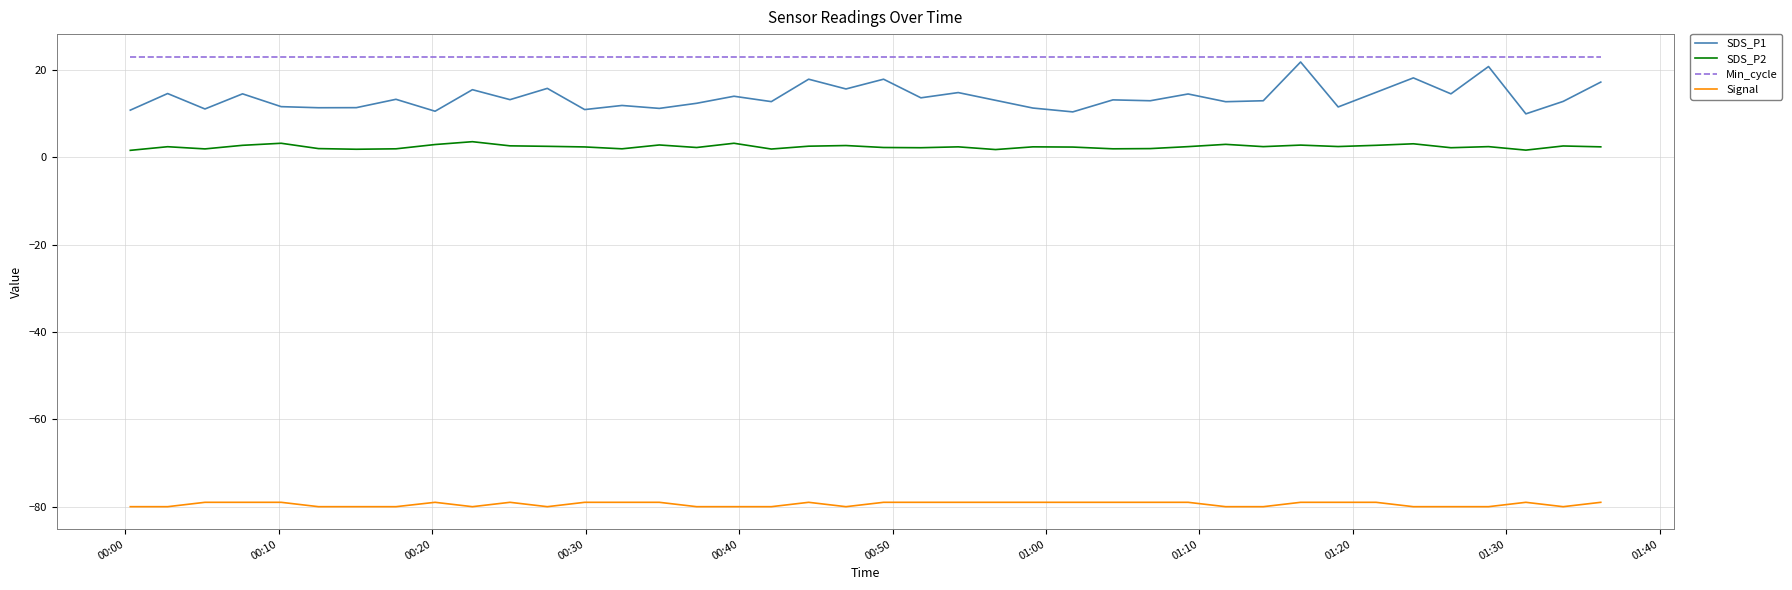

Which series has the largest total across all categories?

Min_cycle